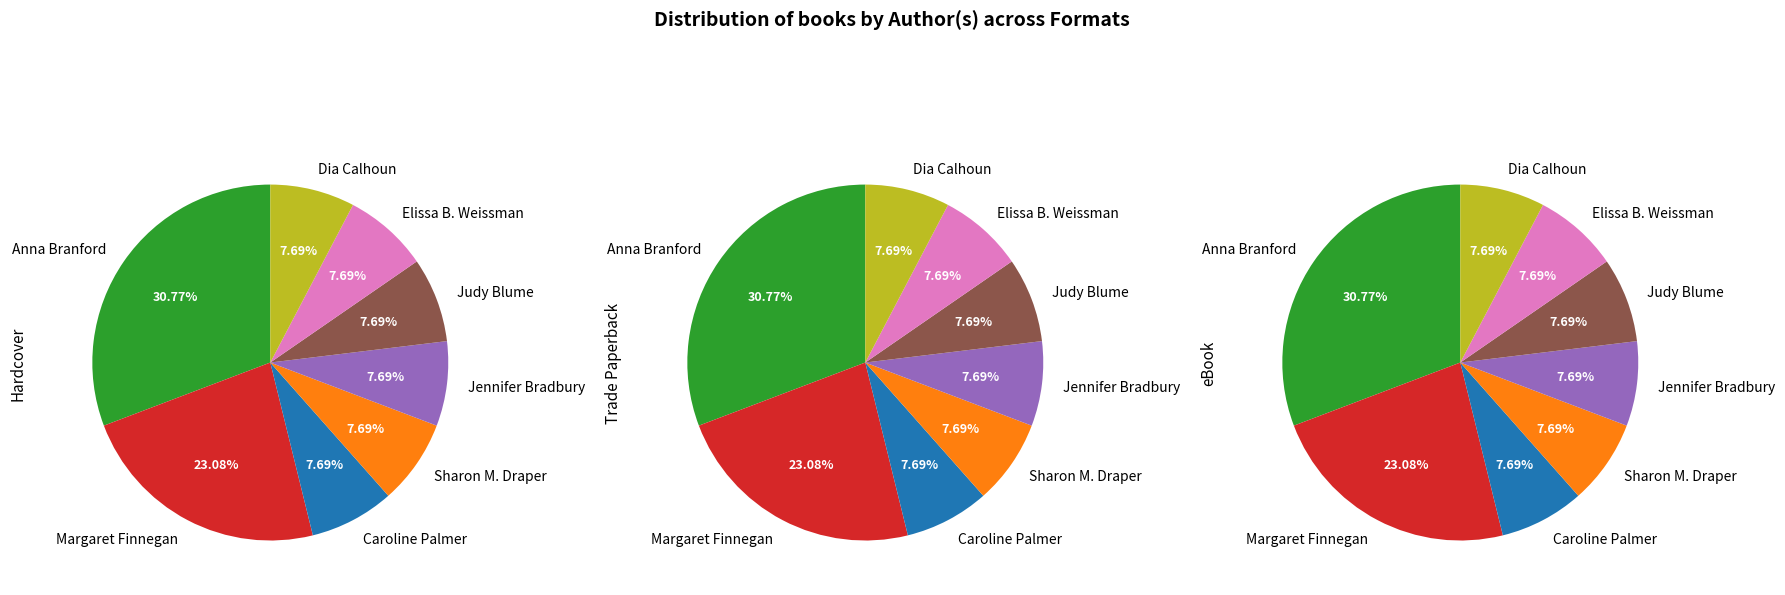

Do Jennifer Bradbury and Margaret Finnegan together represent more than half of the pie?

No